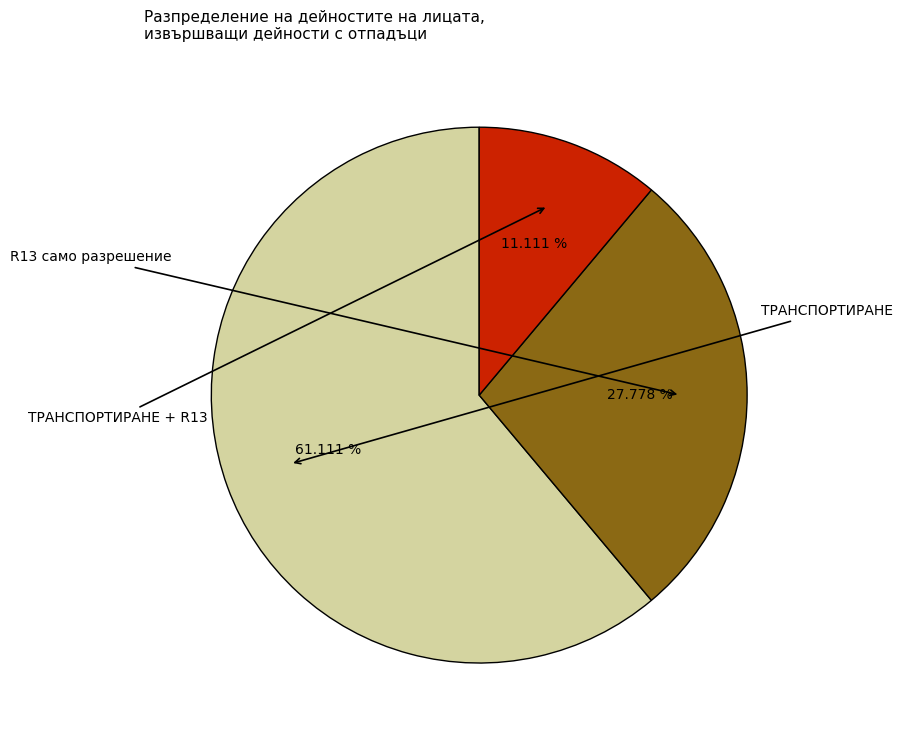

To the nearest percent, what is the average slice percentage?

33%